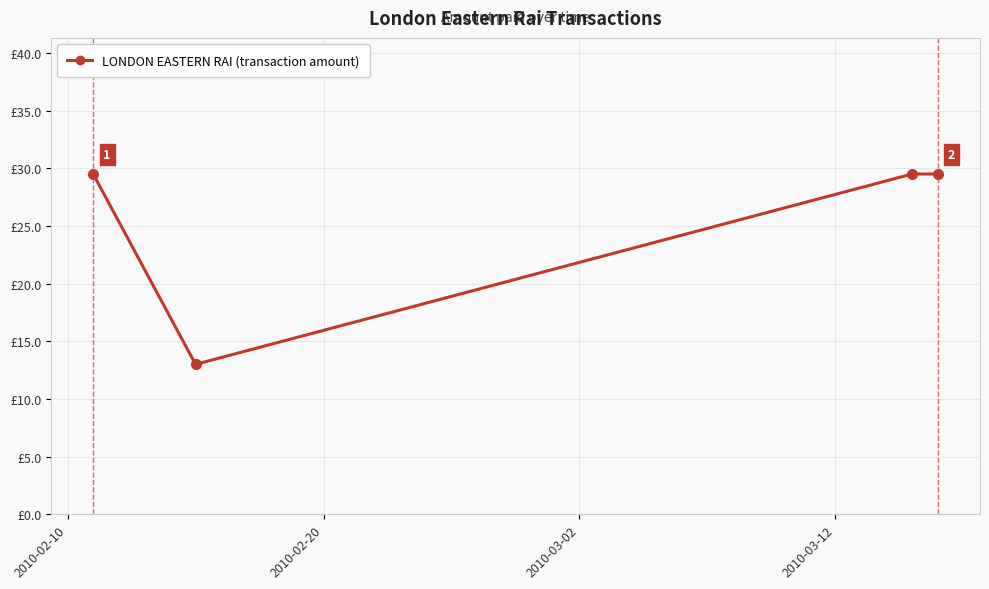

True or false: there are more than 1 points higher than both neighbors.

False